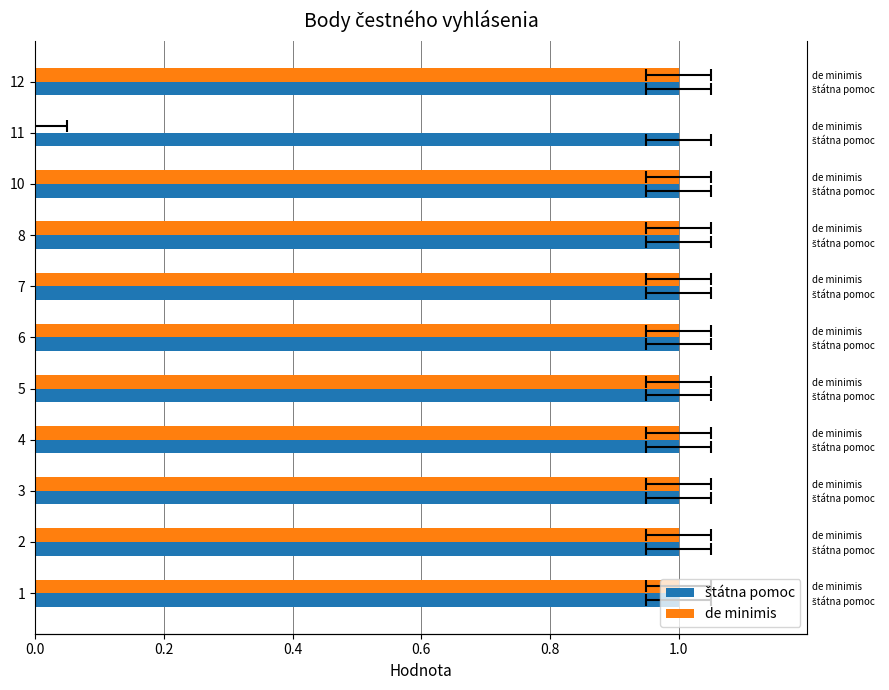

True or false: de minimis has a value of 1.0 at 5.

True